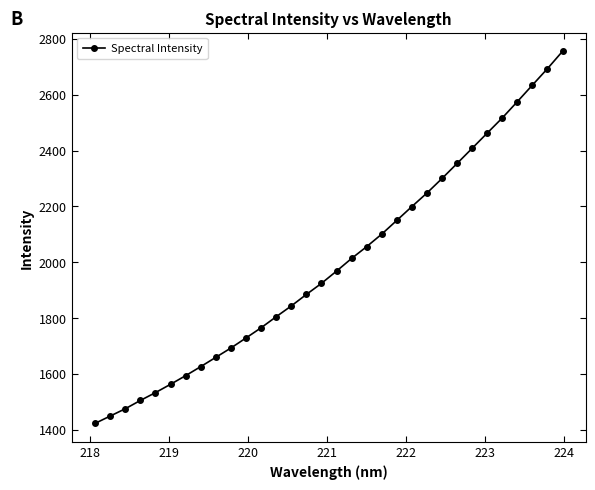

Reading right to left, what are all the values shown in this chart?

2755.4	2693.4	2634.4	2575.2	2516.8	2462.6	2408.1	2353.8	2300.0	2248.0	2199.4	2149.9	2100.7	2055.9	2013.6	1968.2	1924.3	1884.6	1843.5	1804.9	1765.4	1728.8	1692.9	1659.6	1626.3	1593.9	1563.0	1533.2	1505.1	1475.4	1449.2	1423.0